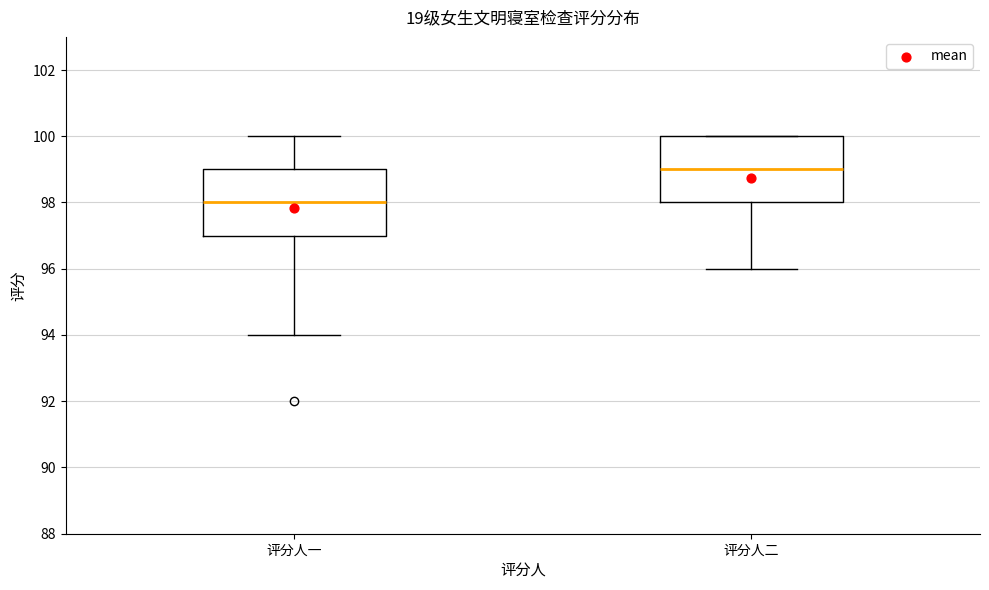

Reading left to right, read every box against the y-axis: the position of its median line, the range the box covers, and the ends of its whiskers. The values are not printed on the chart, so give them approximately, as read against the axis.

评分人一: median 98, box 97 to 99, whiskers 94 to 100
评分人二: median 99, box 98 to 100, whiskers 96 to 100